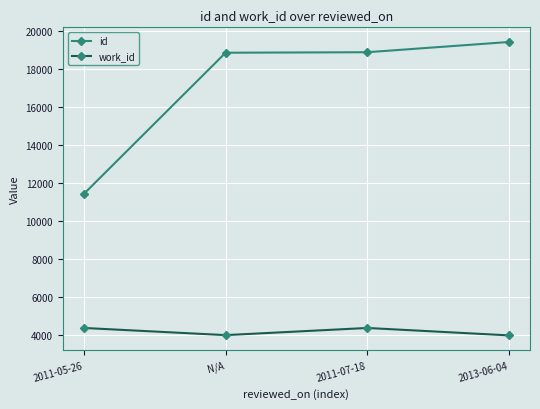

Is it true that work_id equals 5939 at 2011-07-18?

False